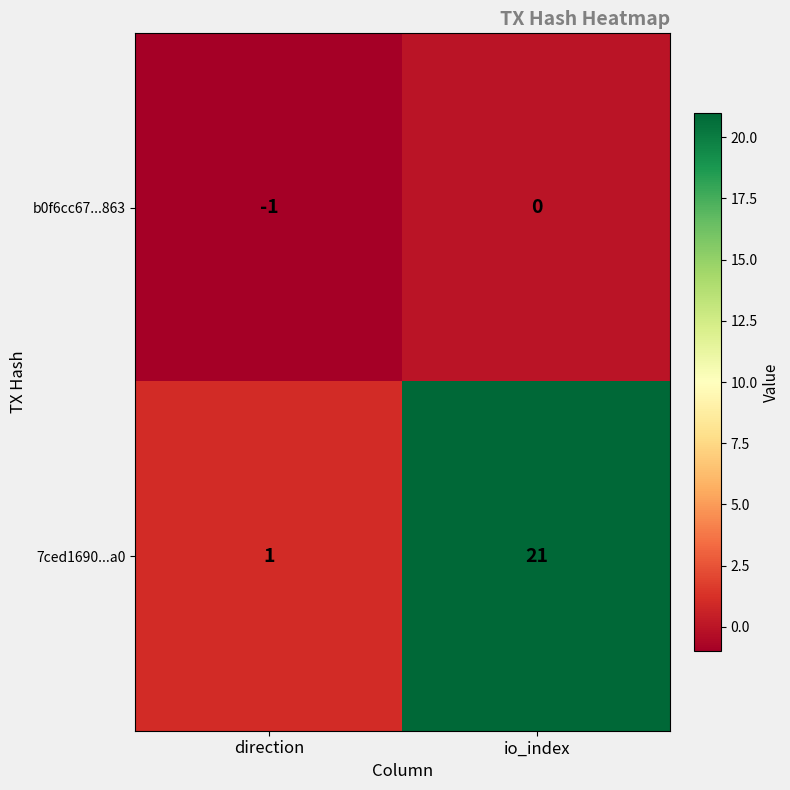

What is the average value of the 7ced1690...a0 series?

11